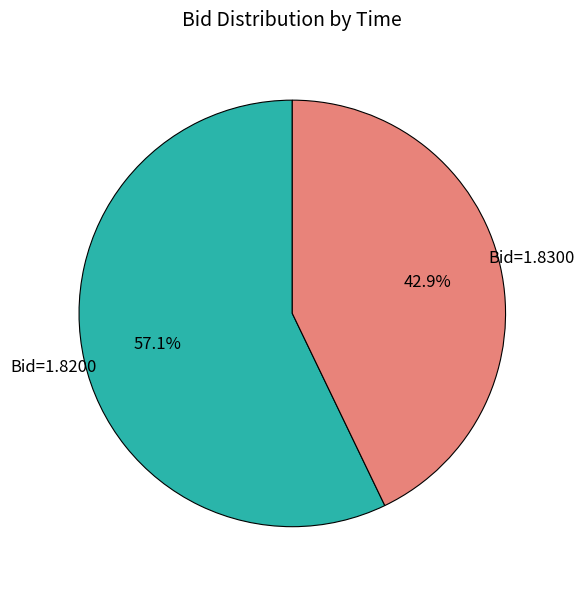

To the nearest percent, what is the average slice percentage?

50%